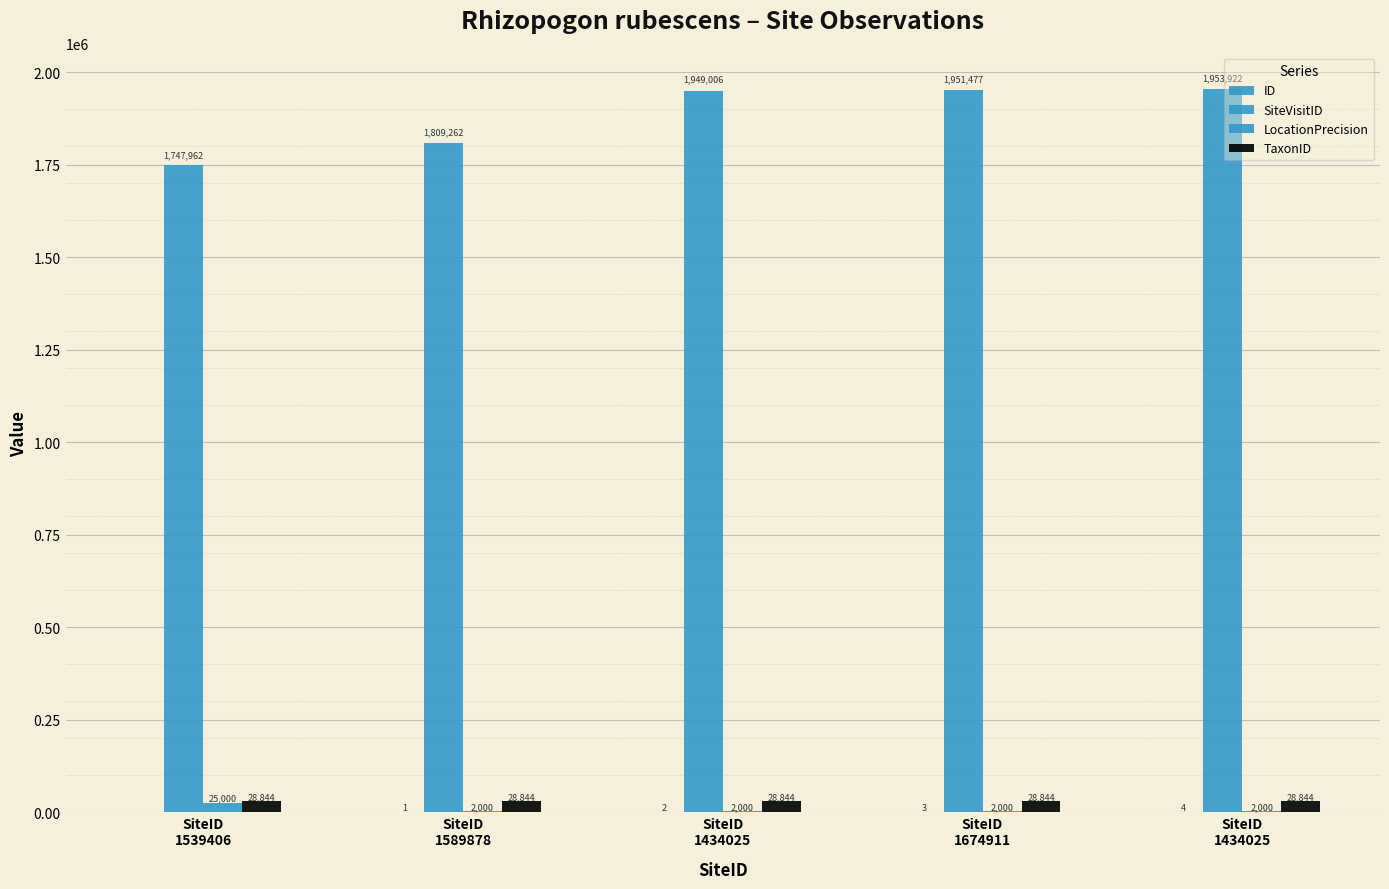

What is the label of the 4th bar from the right?

SiteID
1589878